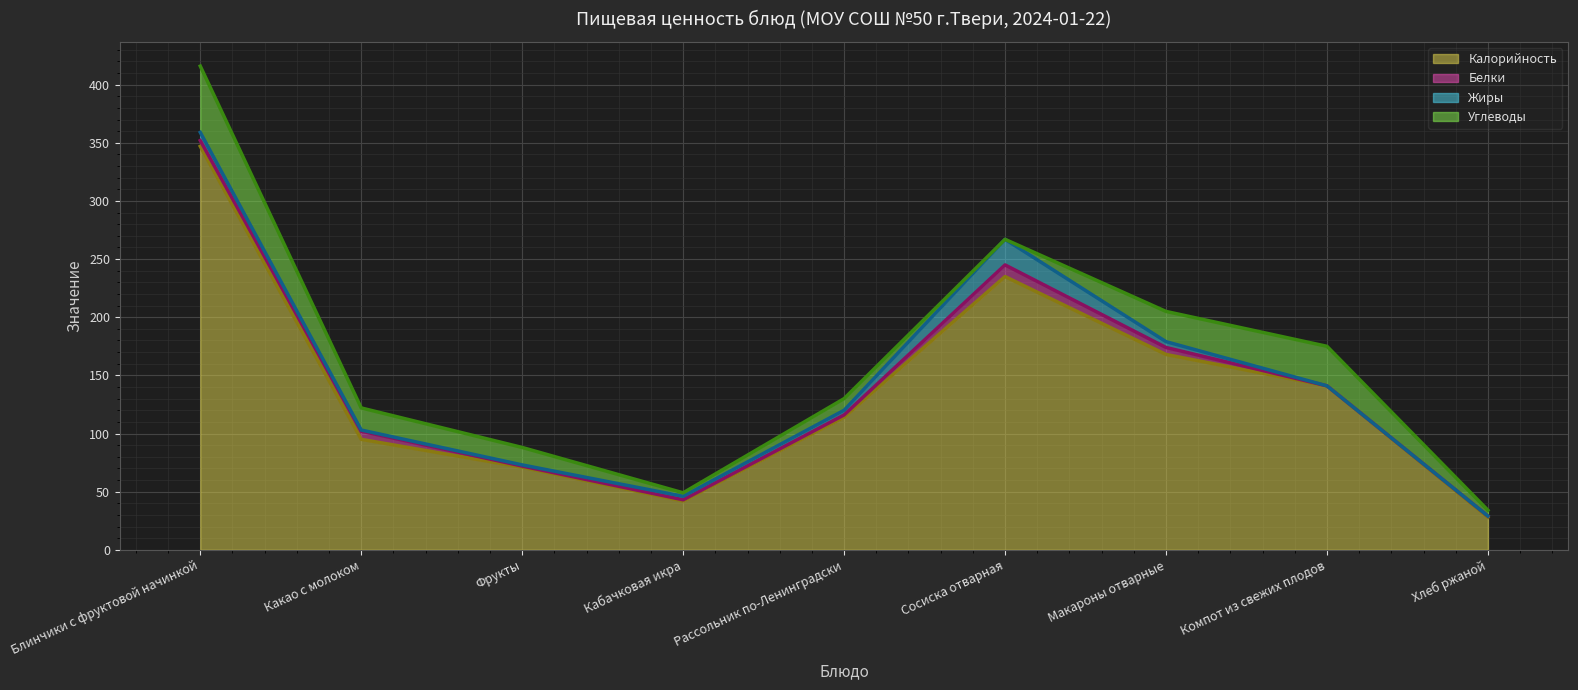

Rank the categories by Калорийность value from highest to lowest.

Блинчики с фруктовой начинкой, Сосиска отварная, Макароны отварные, Компот из свежих плодов, Рассольник по-Ленинградски, Какао с молоком, Фрукты, Кабачковая икра, Хлеб ржаной